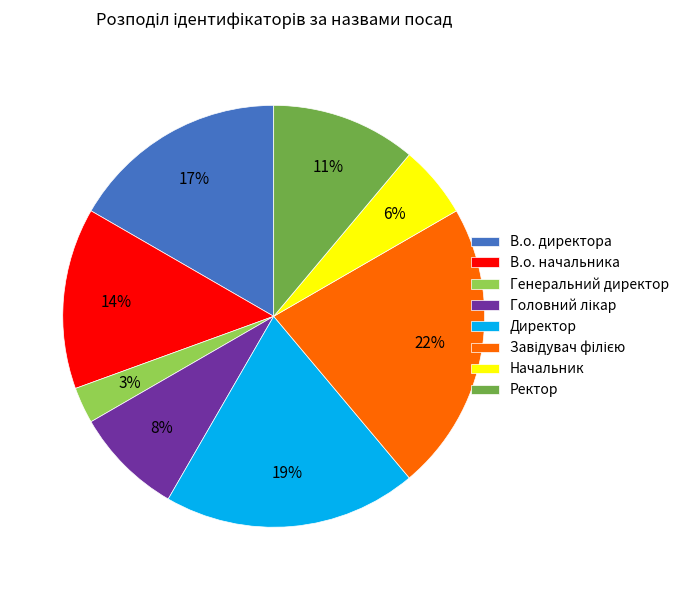

Does Начальник represent more than half of the total?

No